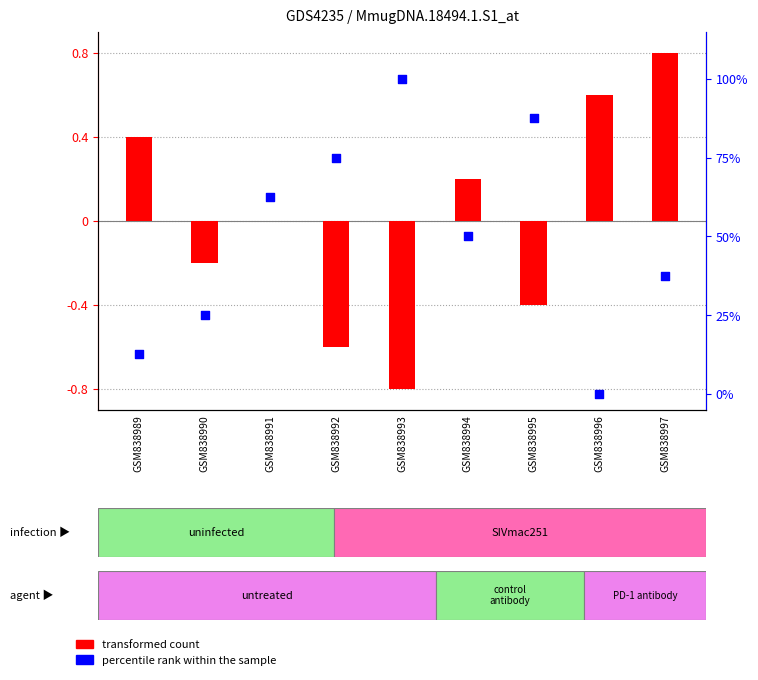

Which series has the widest spread of Y values?

percentile rank within the sample